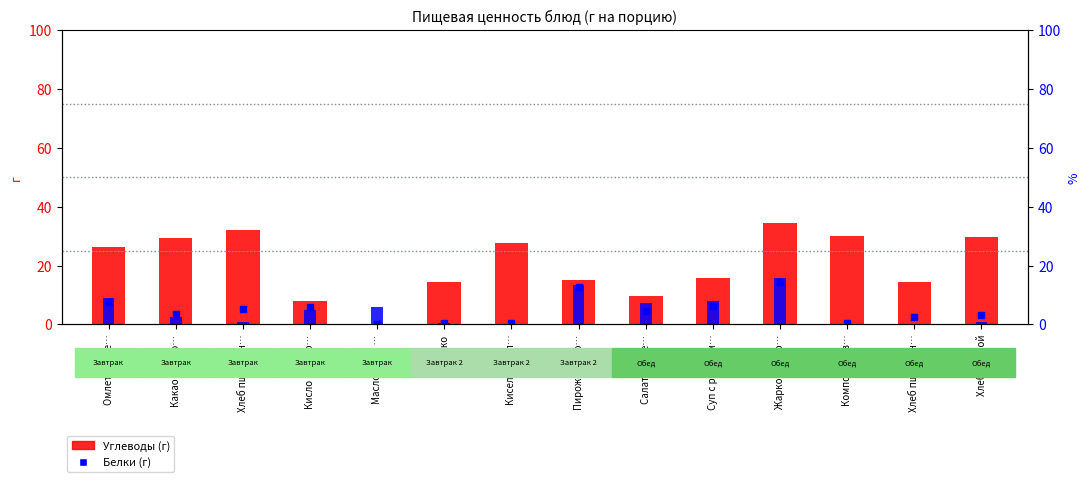

Which series reaches the minimum Y coordinate?

Белки